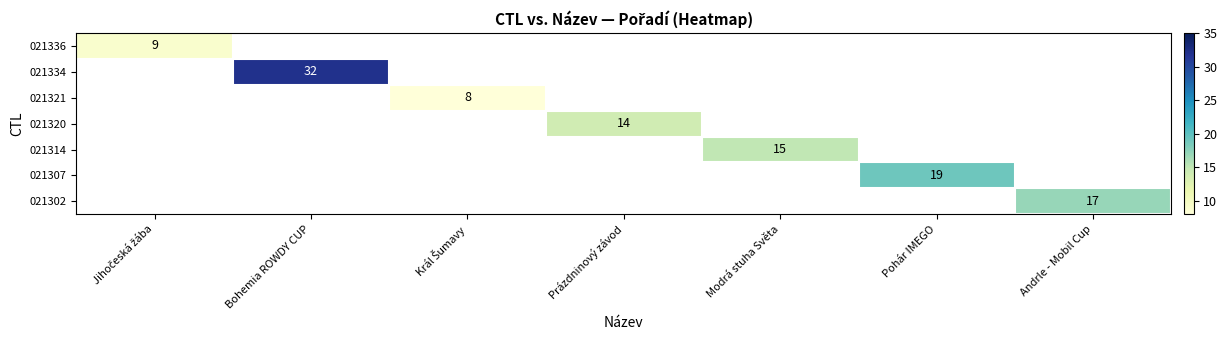

At which category does the chart reach its peak across all series?

Bohemia ROWDY CUP